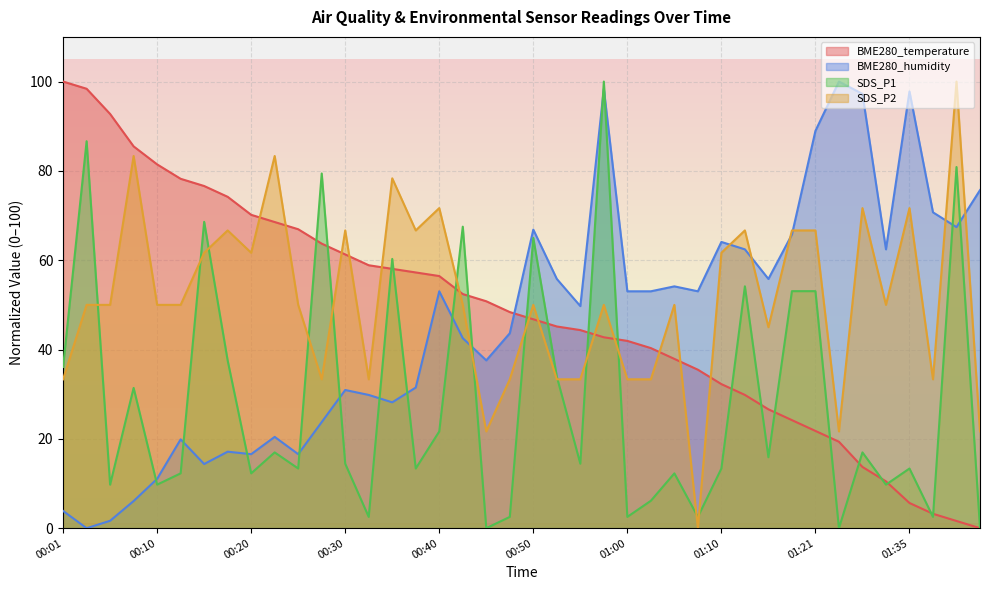

What are all the series names shown in the legend?

BME280_temperature, BME280_humidity, SDS_P1, SDS_P2